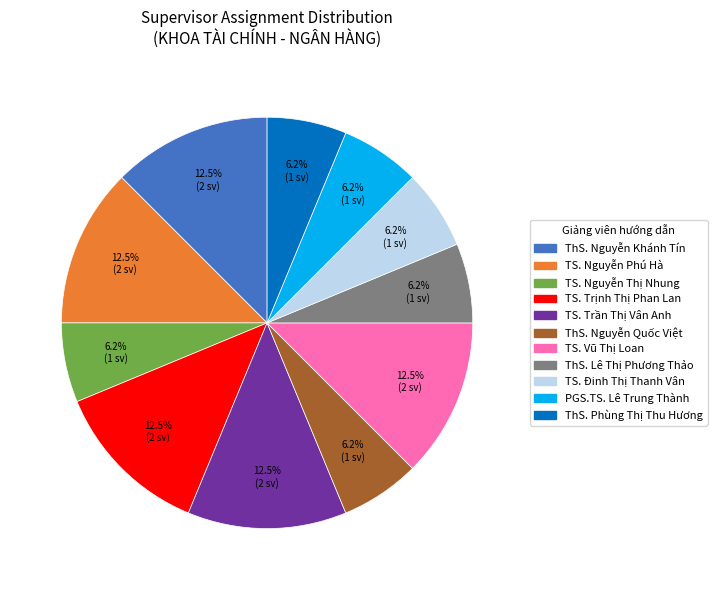

Which has a higher value, TS. Nguyễn Phú Hà or PGS.TS. Lê Trung Thành?

TS. Nguyễn Phú Hà